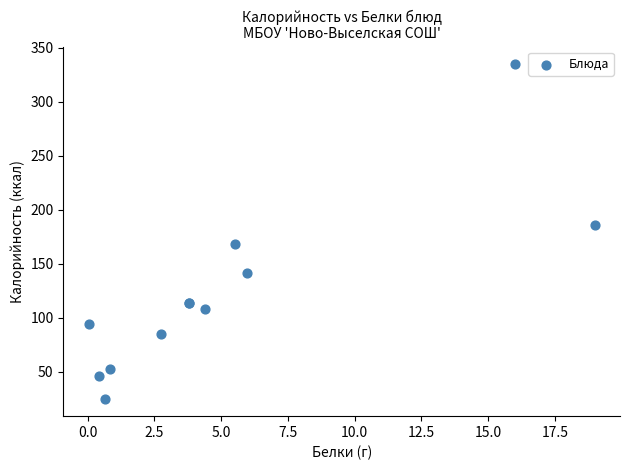

What Y value in the scatter plot is closest to 179?

185.6